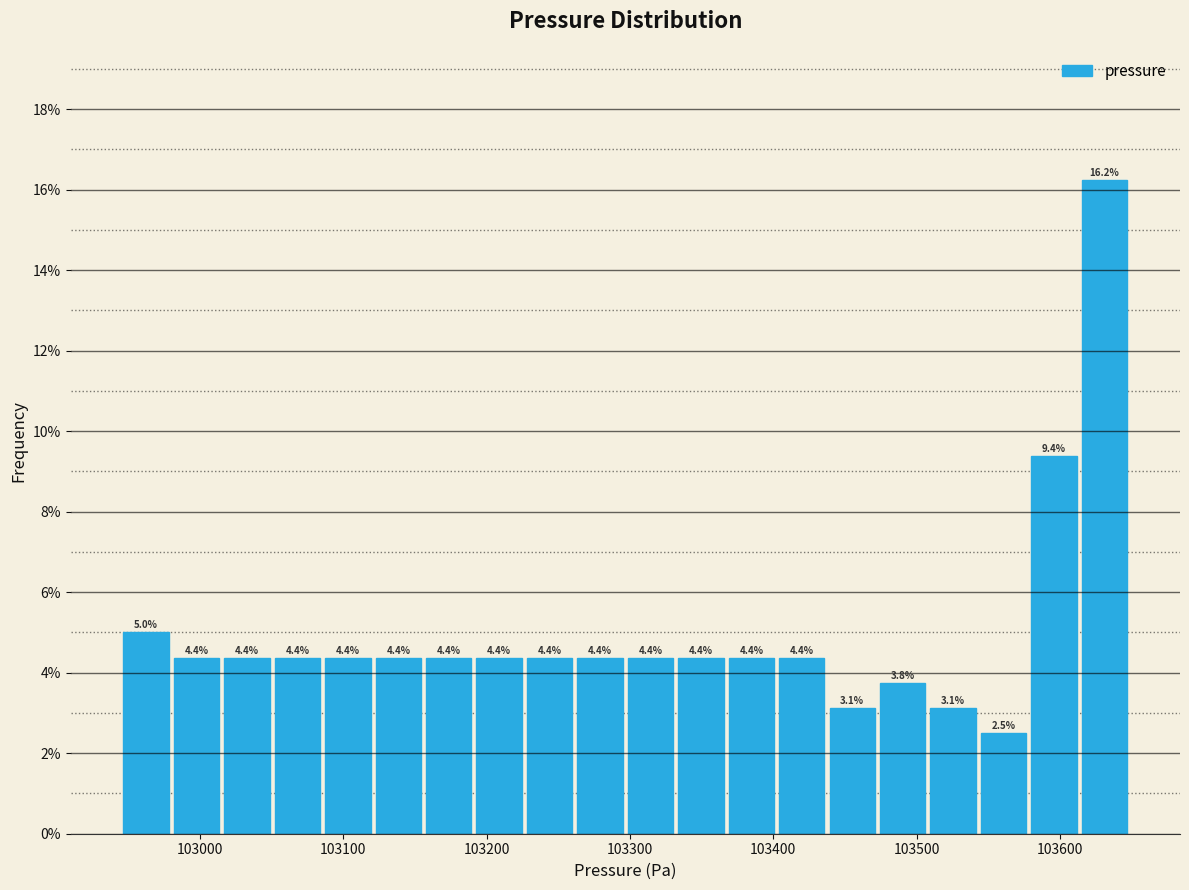

Read against the x-axis, roughly where is the centre of the tallest bar?

103630